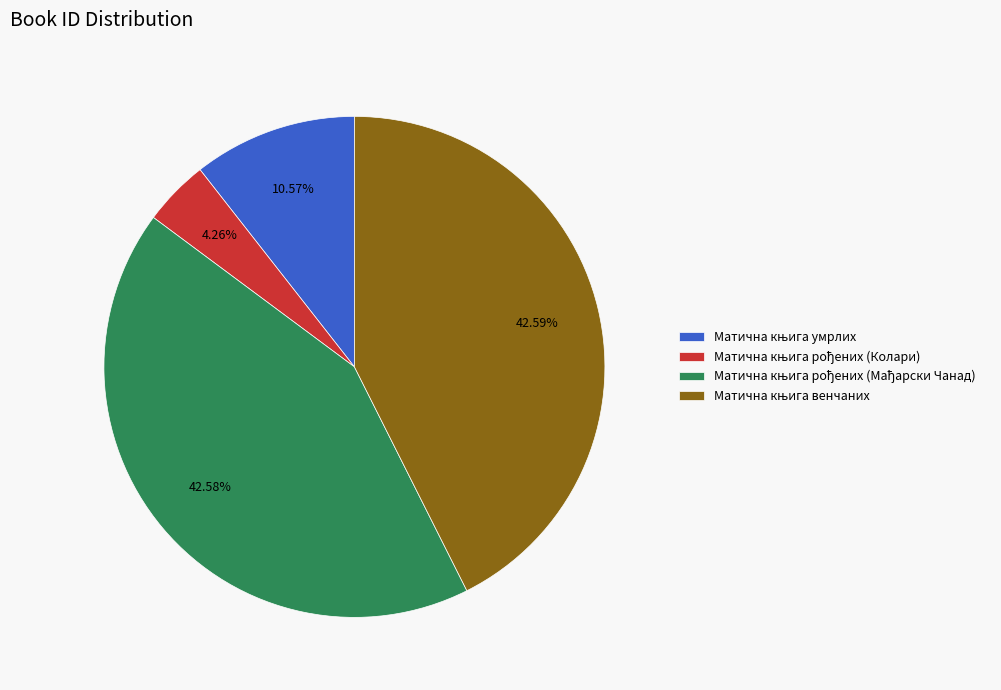

Does any single category account for the majority?

No